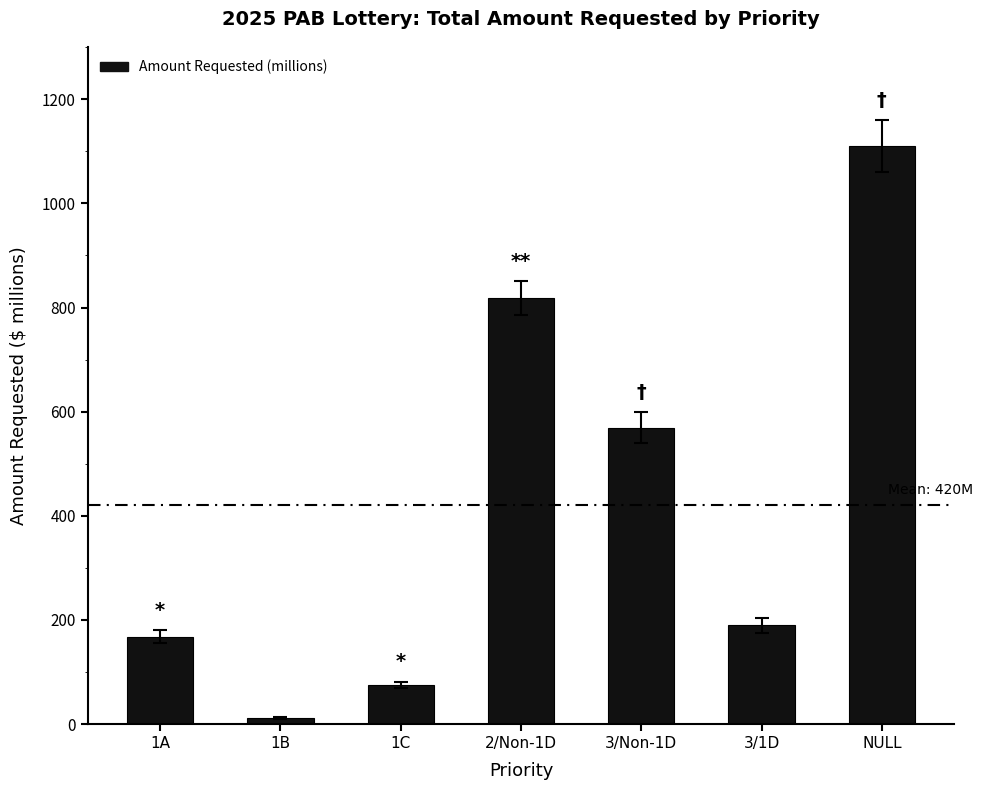

At which label is the value closest to 561?

3/Non-1D